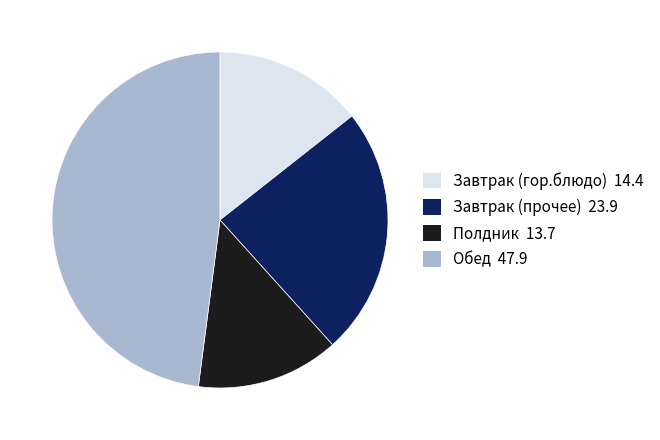

Does any single category account for the majority?

No